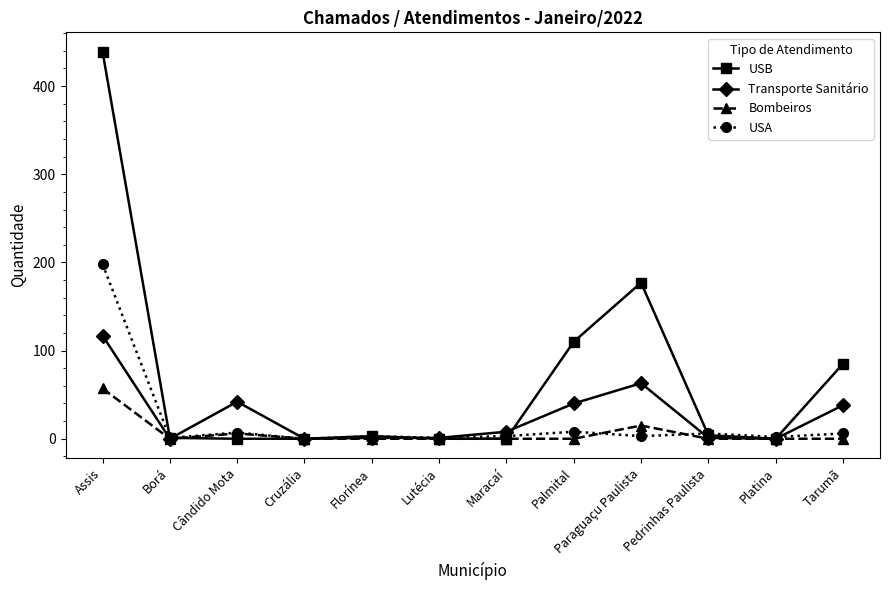

What is the difference between the maximum and minimum values in the USA series?

198